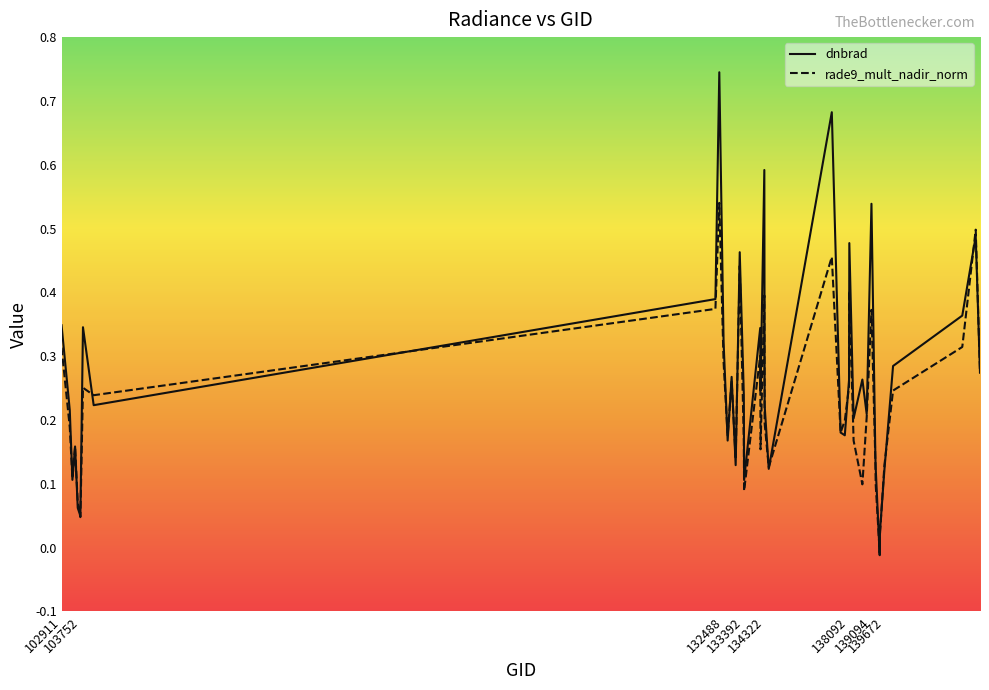

List the series in order of their peak value, lowest first.

rade9_mult_nadir_norm, dnbrad